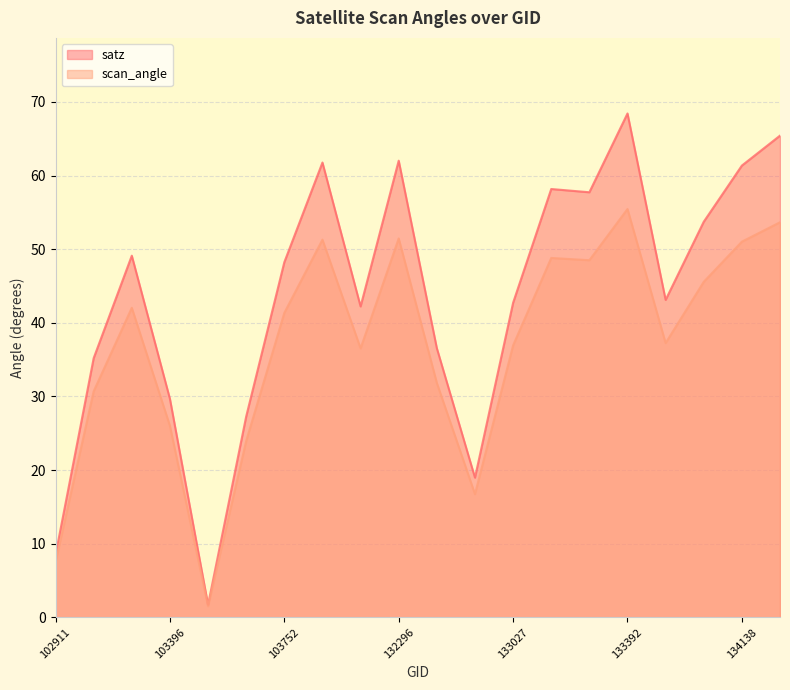

Reading left to right, transcribe all the data shown in this chart.

satz: 102911=8.5	103031=35.2	103278=49.1	103396=29.7	103515=1.7	103634=27.3	103752=48.2	103868=61.8	104346=42.2	132296=62.0	132488=36.5	132847=19.0	133027=42.7	133209=58.2	133223=57.7	133392=68.4	133404=43.1	134124=53.7	134138=61.4	134308=65.4
scan_angle: 102911=7.5	103031=30.7	103278=42.0	103396=26.0	103515=1.5	103634=23.9	103752=41.3	103868=51.3	104346=36.5	132296=51.5	132488=31.8	132847=16.7	133027=36.9	133209=48.8	133223=48.5	133392=55.5	133404=37.3	134124=45.6	134138=51.0	134308=53.7